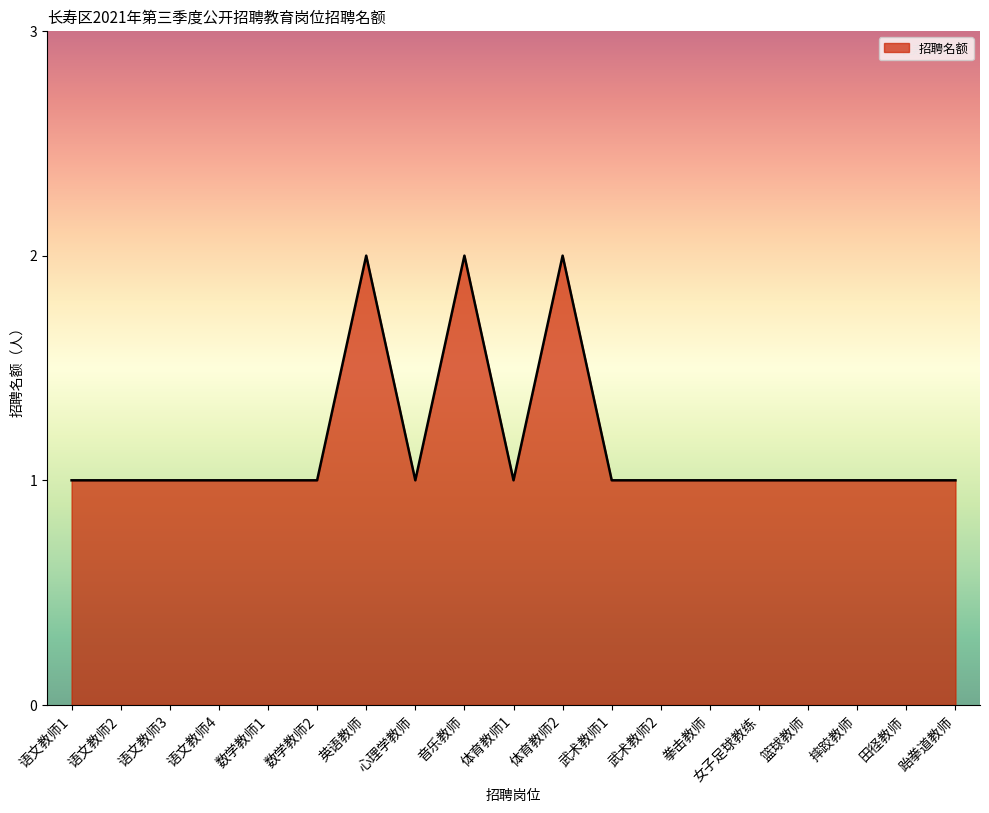

What position from the left is 语文教师4?

4